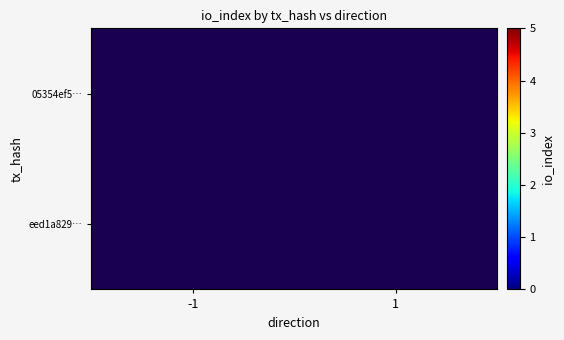

List the series in order of their peak value, lowest first.

eed1a829…, 05354ef5…